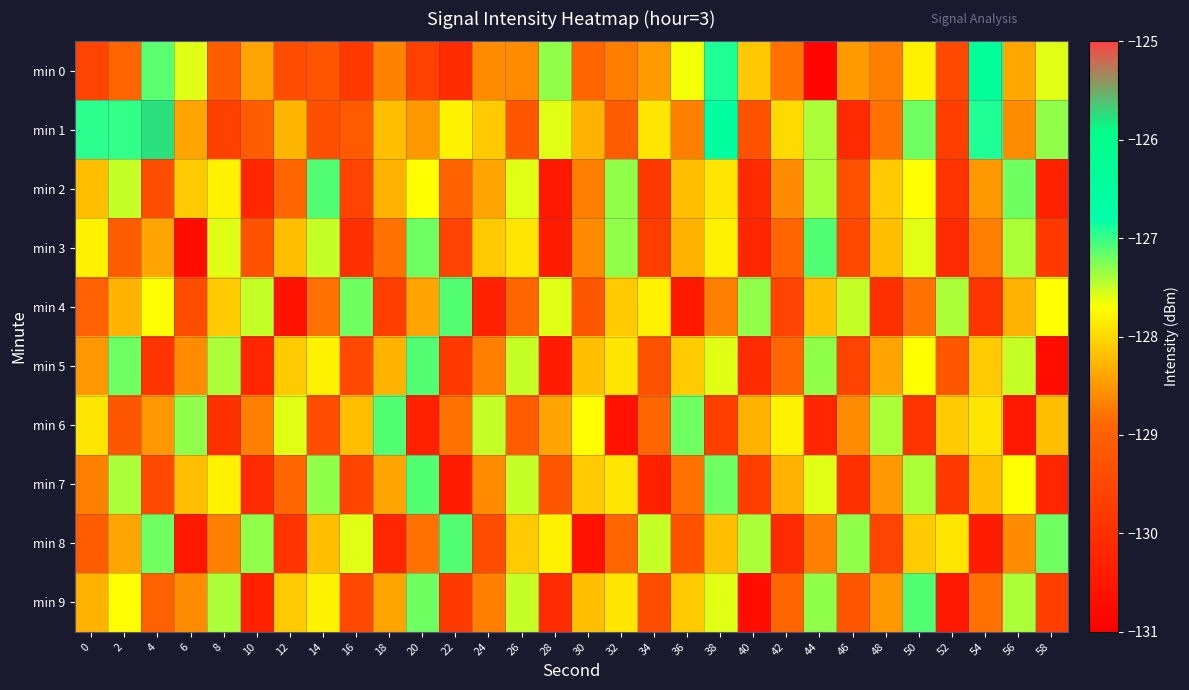

Between 56 and 20, which is larger?

56